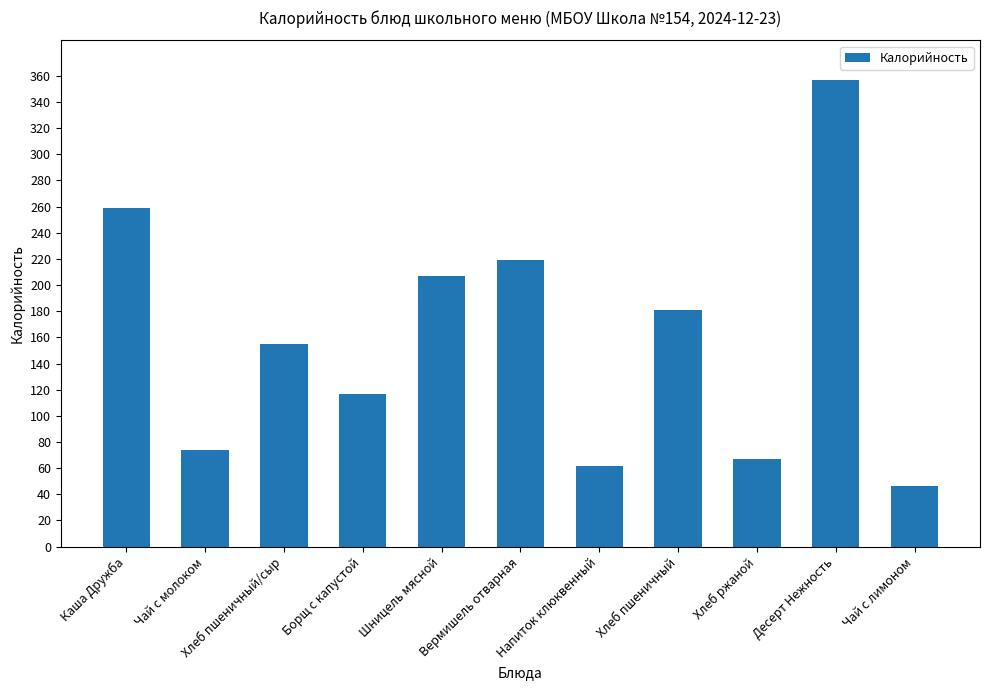

Which label corresponds to the largest value in the chart?

Десерт Нежность